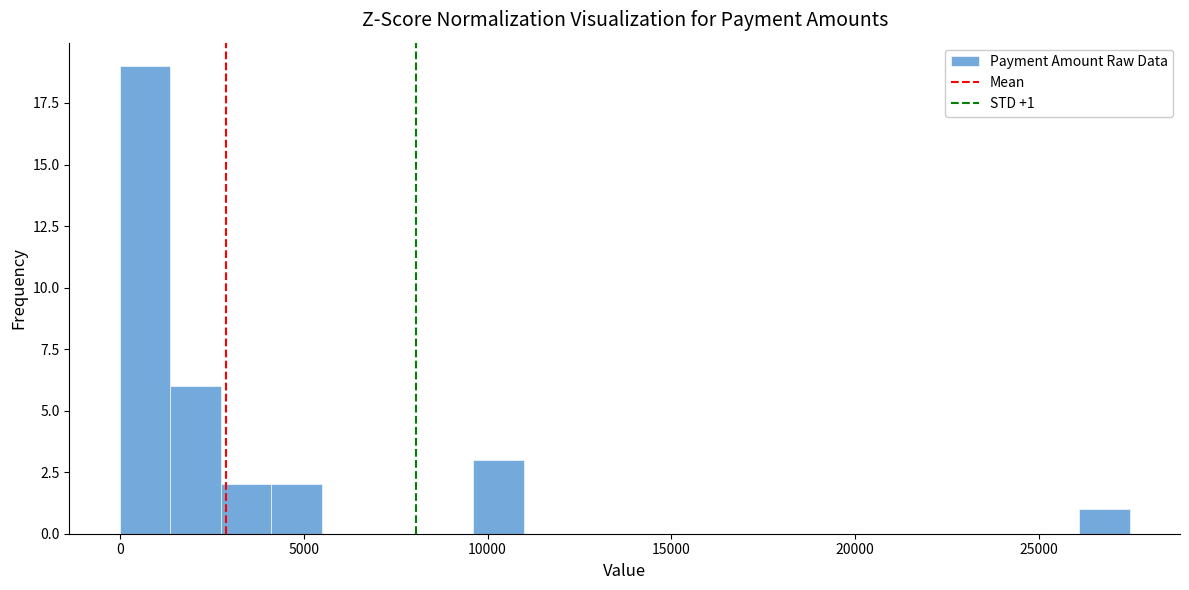

Read against the x-axis, roughly where is the centre of the tallest bar?

500